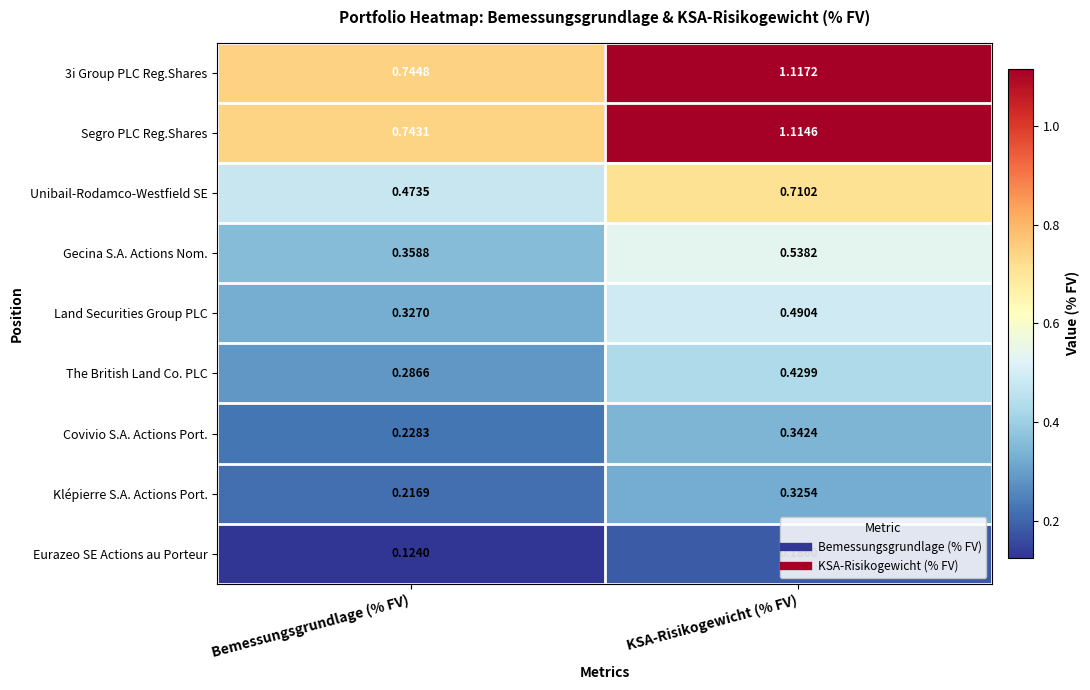

Rank the series by their maximum value, from highest to lowest.

3i Group PLC Reg.Shares, Segro PLC Reg.Shares, Unibail-Rodamco-Westfield SE, Gecina S.A. Actions Nom., Land Securities Group PLC, The British Land Co. PLC, Covivio S.A. Actions Port., Klépierre S.A. Actions Port., Eurazeo SE Actions au Porteur